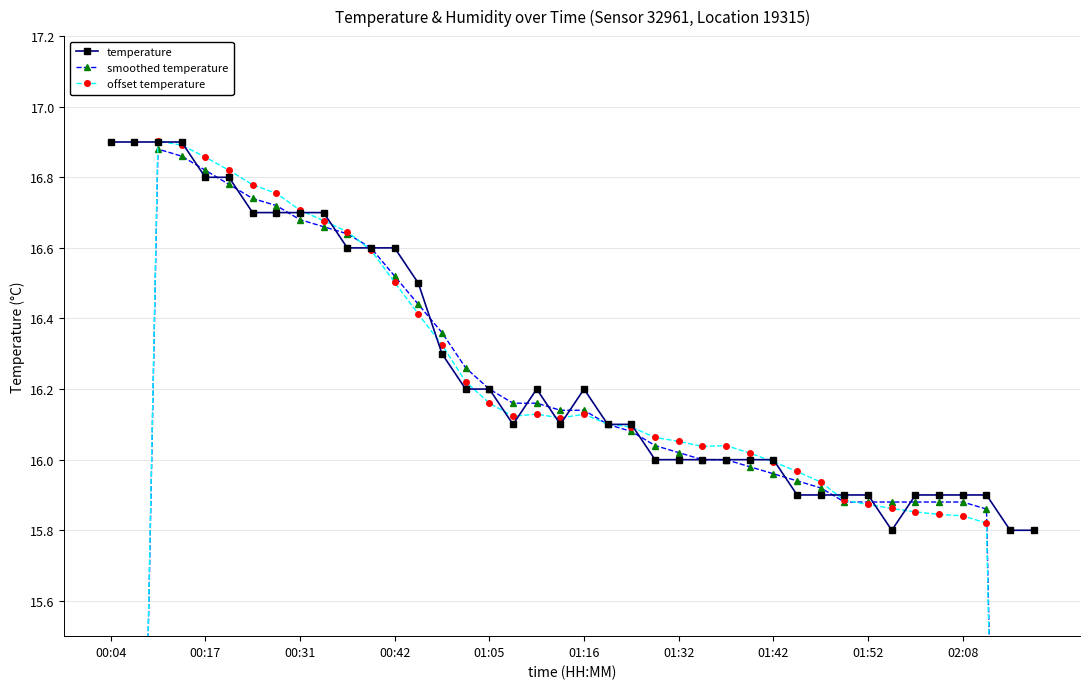

What is the value of the temperature point at the 38th from the left?

15.9